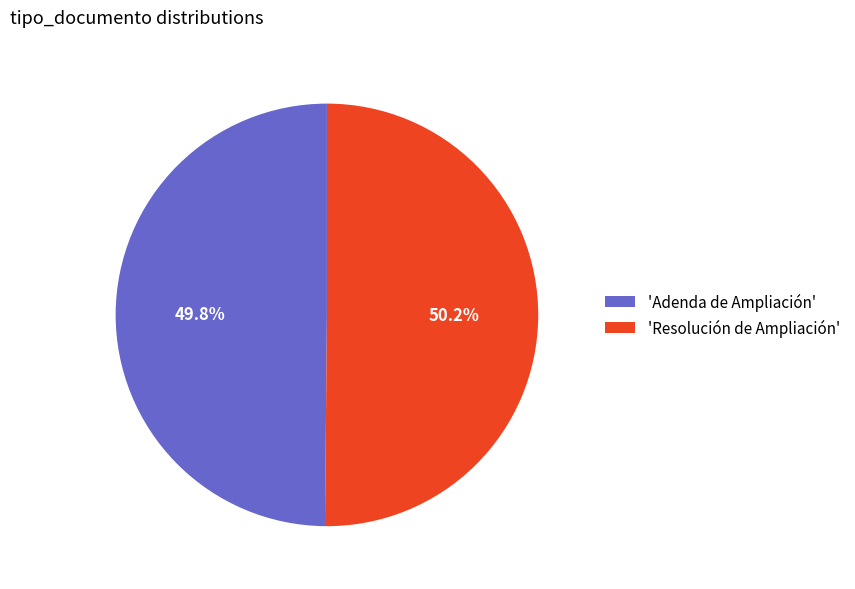

Is there any slice that represents more than half of the pie?

Yes